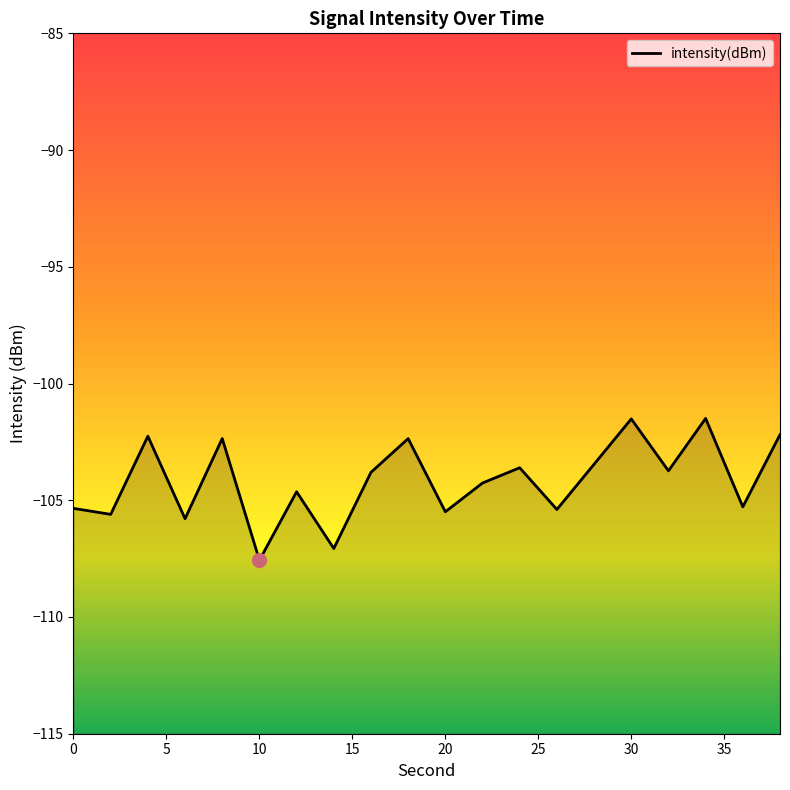

What is the difference between the maximum and minimum values?

6.1